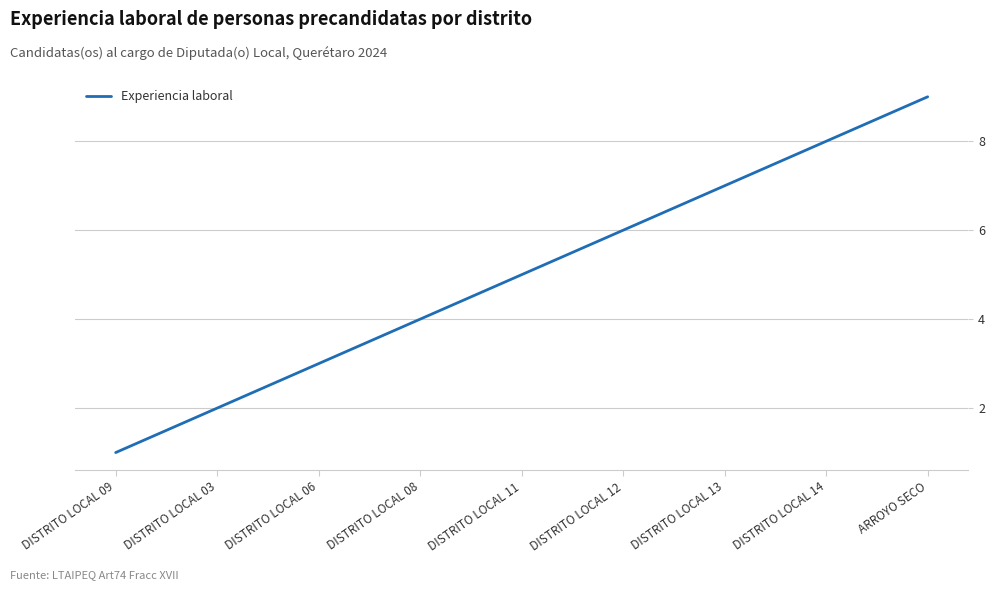

What position from the right is DISTRITO LOCAL 03?

8